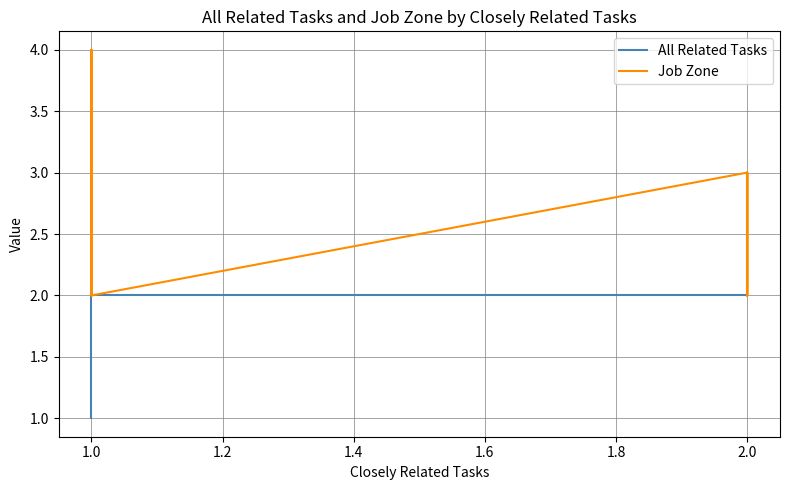

What is the difference between the All Related Tasks values at 1.0 and 2.0?

1